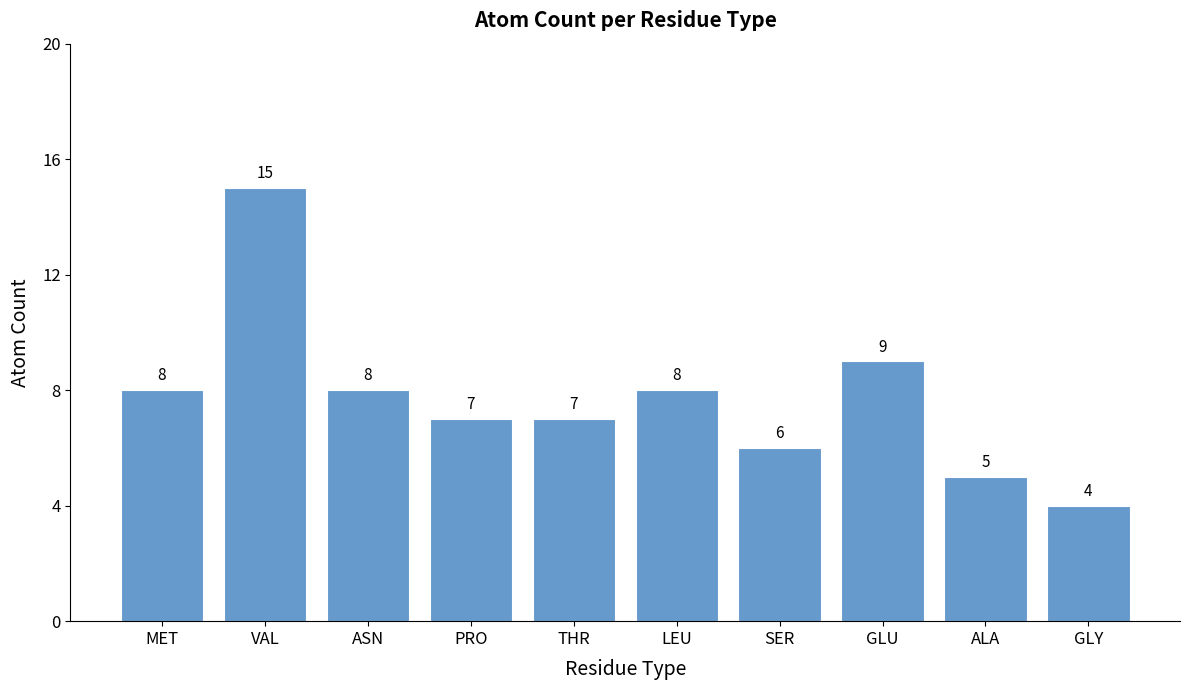

The value at PRO is 7. True or false?

True